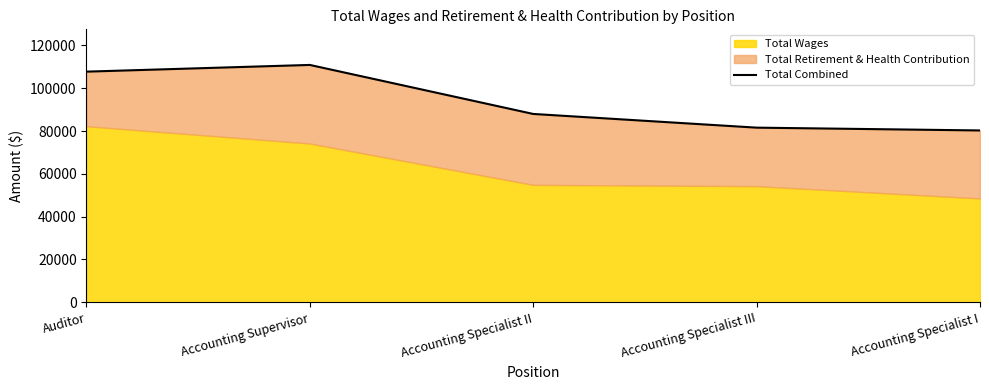

How many data points are above 88008?

2